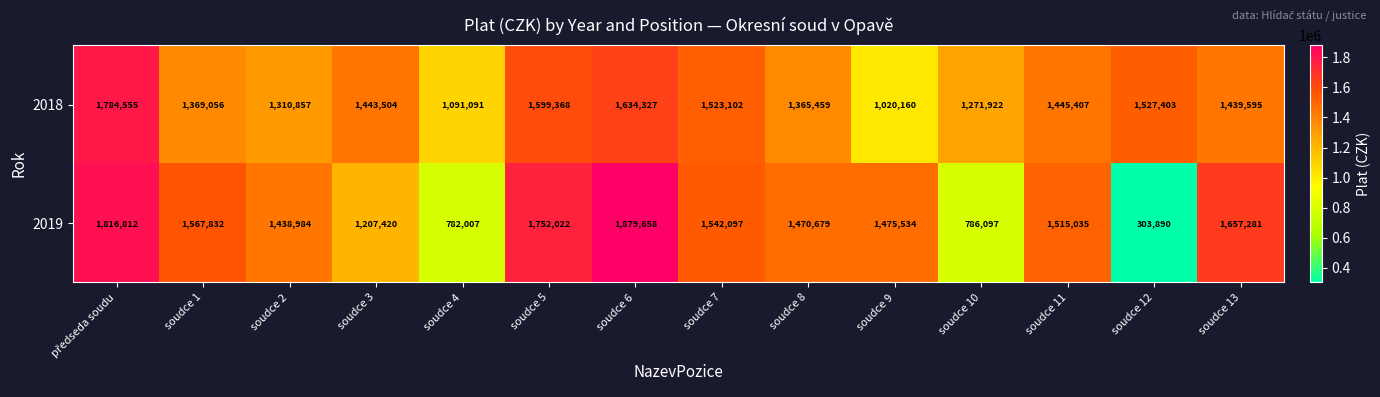

What is the difference between the second highest and second lowest values in the 2019 series?

1034805